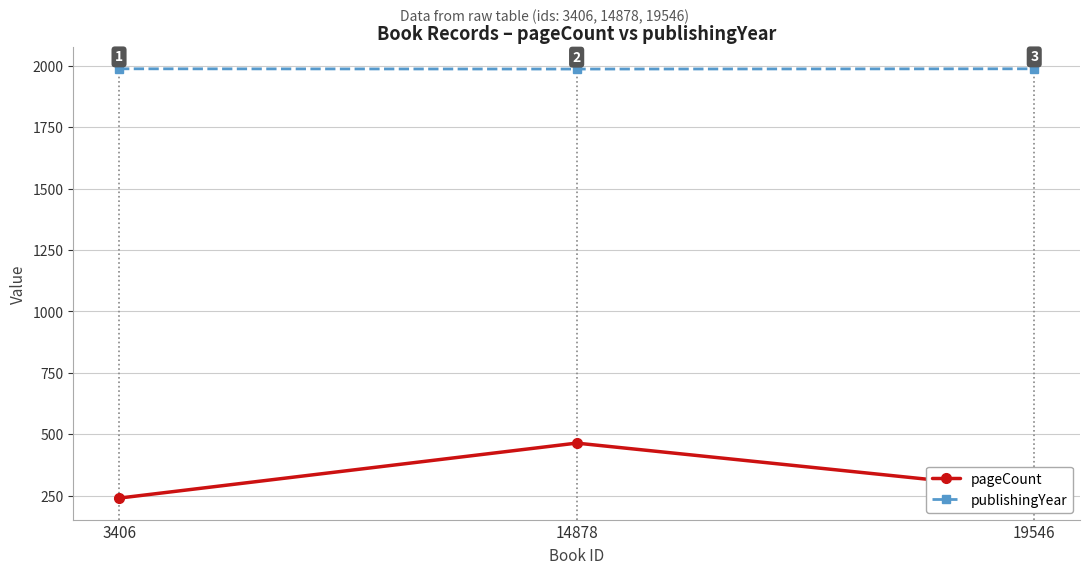

Is the value of pageCount at 19546 greater than the value of publishingYear at 3406?

No